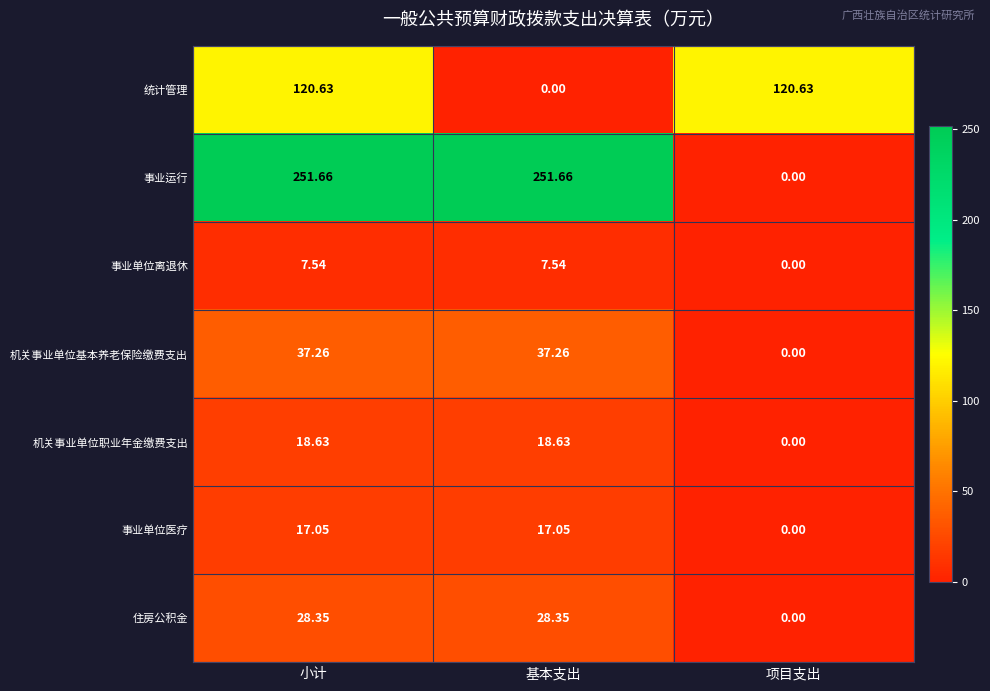

Which series changed the most between 小计 and 基本支出?

统计管理